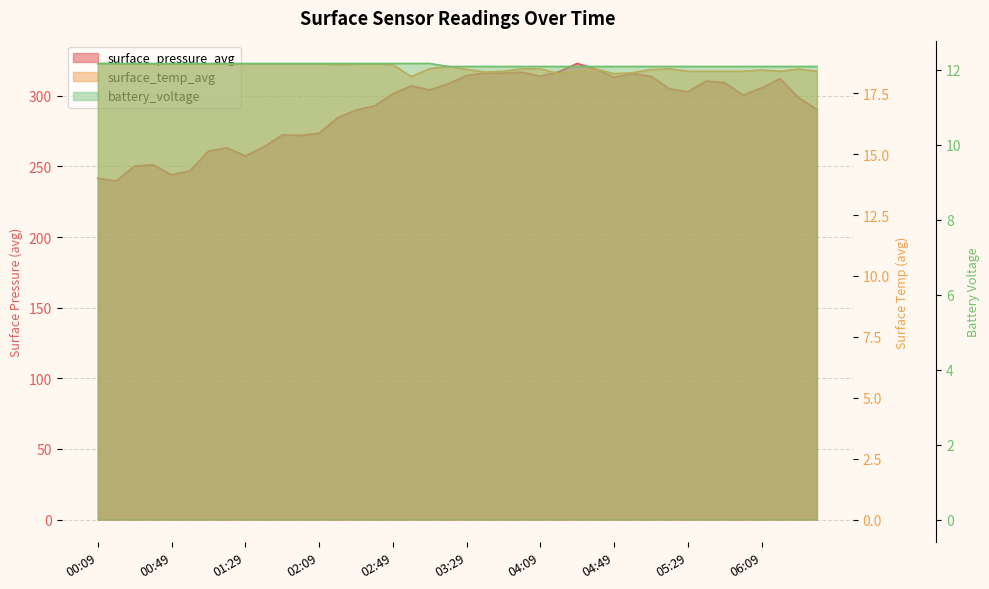

True or false: surface_pressure_avg and battery_voltage intersect in this chart.

False